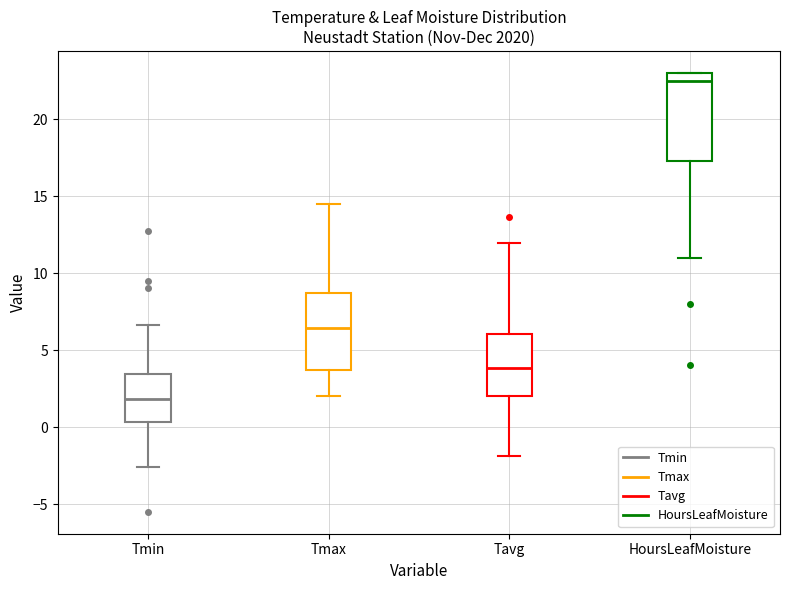

Which box's median line is the highest?

HoursLeafMoisture